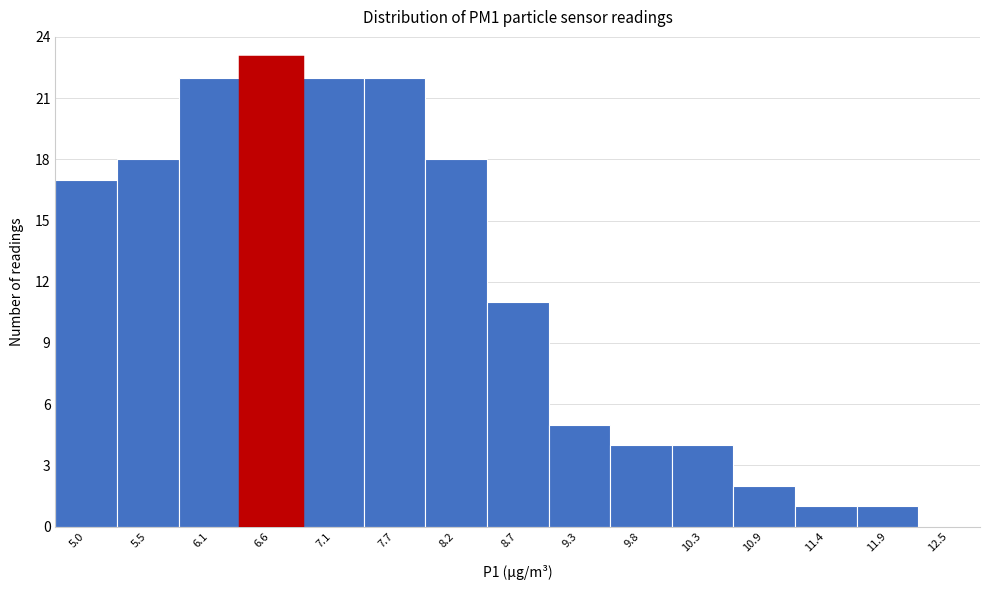

Reading right to left, list all the values displayed in this chart.

12.5=0	11.9=1	11.4=1	10.9=2	10.3=4	9.8=4	9.3=5	8.7=11	8.2=18	7.7=22	7.1=22	6.6=23	6.1=22	5.5=18	5.0=17